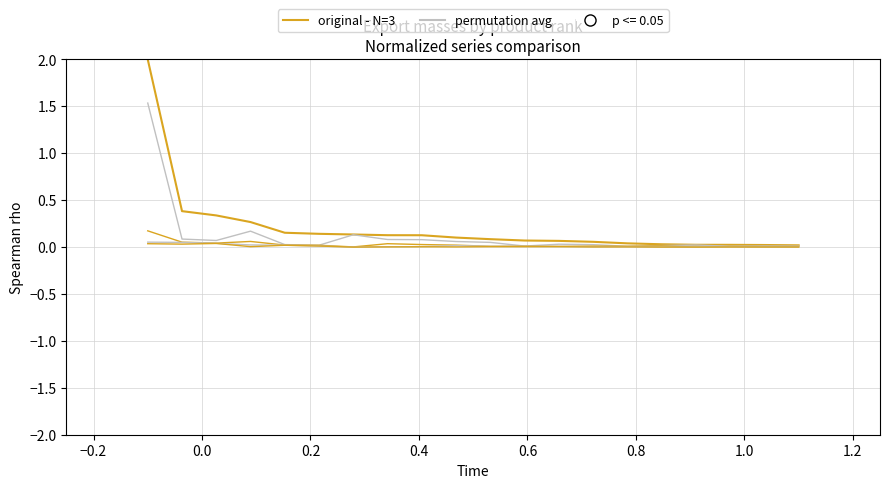

Does the chart have visible grid lines?

Yes